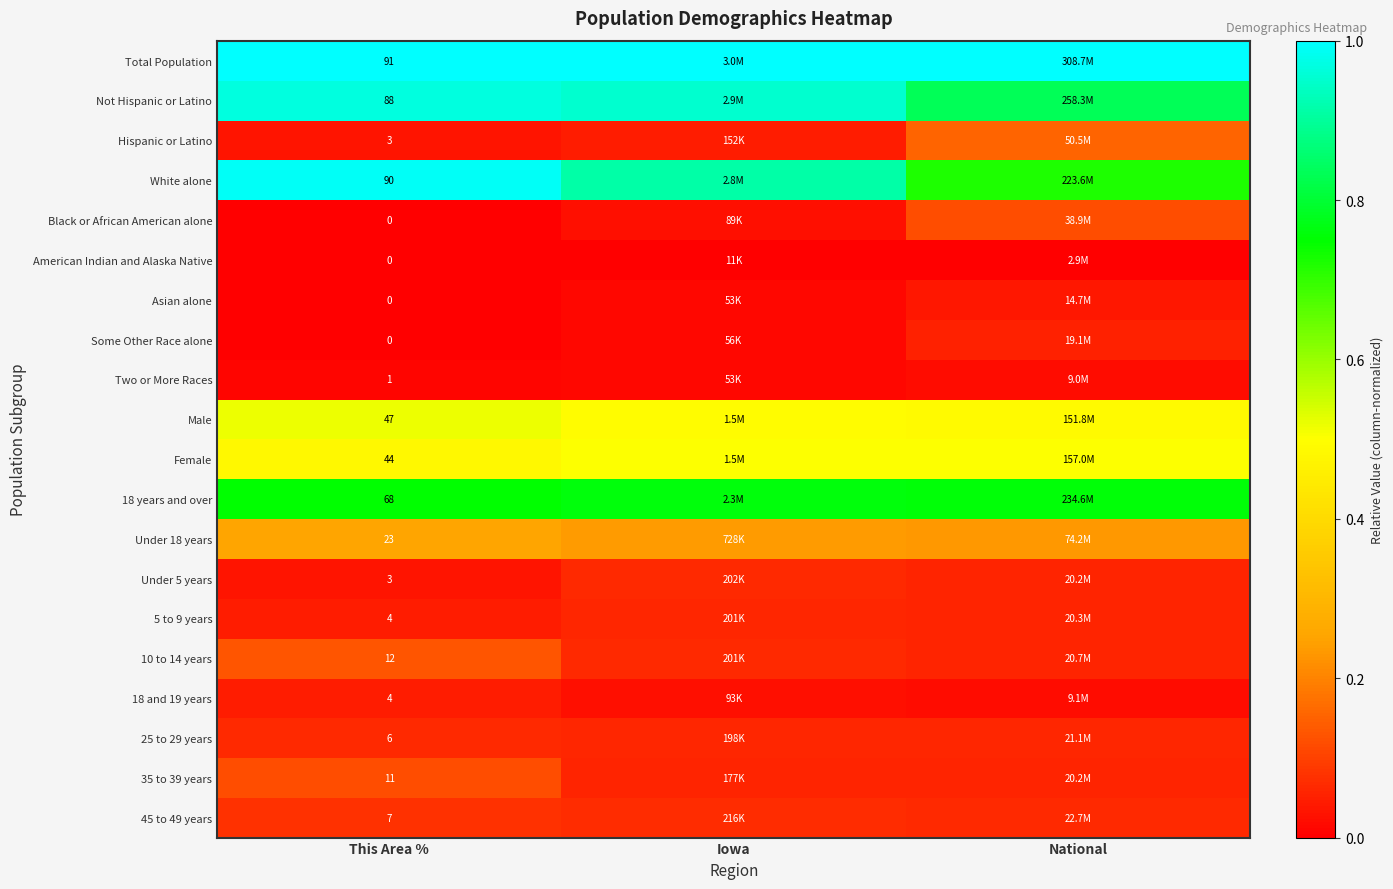

The Hispanic or Latino series shows 0.0 at This Area %. True or false?

False